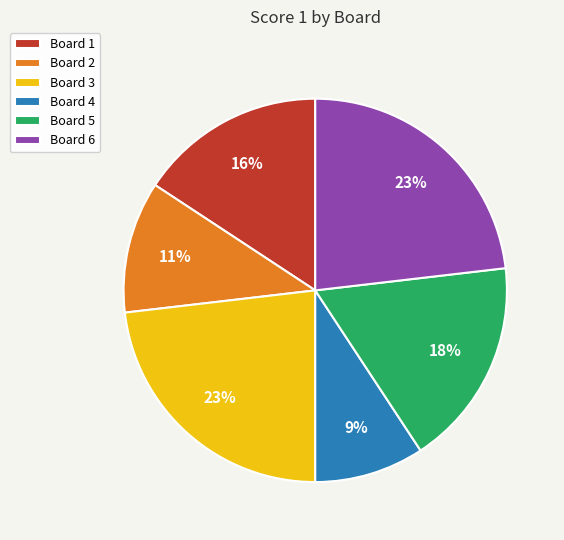

Is the sum of Board 6 and Board 4 greater than half?

No